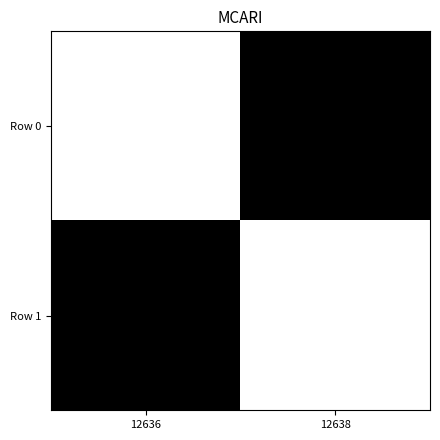

Which series has the widest spread of values?

Row 0